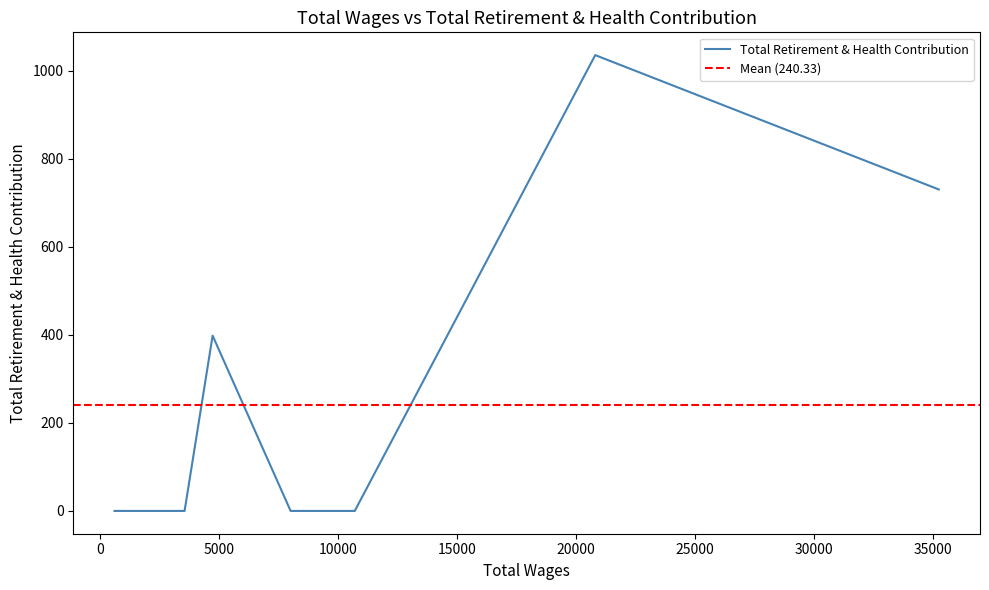

What is the highest value of the Total Retirement & Health Contribution series?

1035